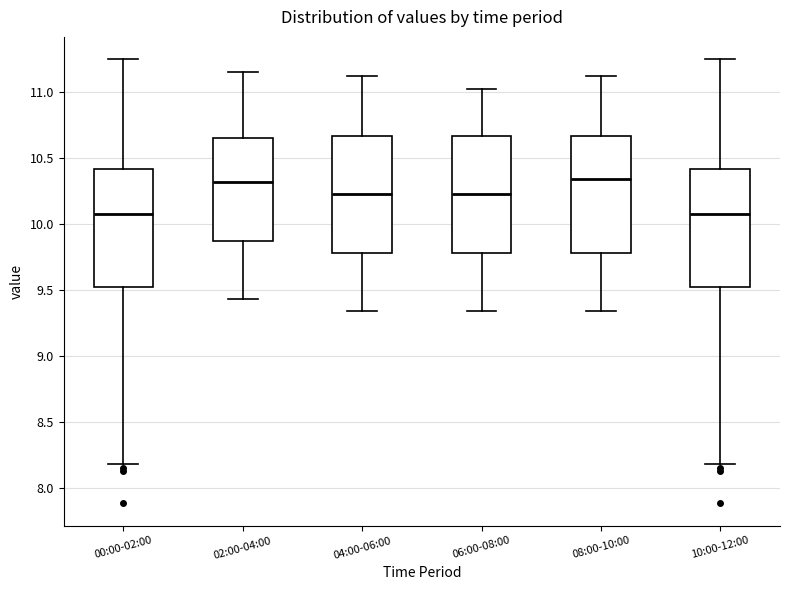

Reading left to right, transcribe this box plot: for each box, give where its median line is, the range the box spans, and where its two whiskers end, as read against the y-axis. The values are not printed on the chart, so give them approximately, as read against the axis.

00:00-02:00: median 10.10, box 9.50 to 10.40, whiskers 8.20 to 11.25
02:00-04:00: median 10.30, box 9.85 to 10.65, whiskers 9.45 to 11.15
04:00-06:00: median 10.25, box 9.80 to 10.65, whiskers 9.35 to 11.10
06:00-08:00: median 10.25, box 9.80 to 10.65, whiskers 9.35 to 11.00
08:00-10:00: median 10.35, box 9.80 to 10.65, whiskers 9.35 to 11.10
10:00-12:00: median 10.10, box 9.50 to 10.40, whiskers 8.20 to 11.25